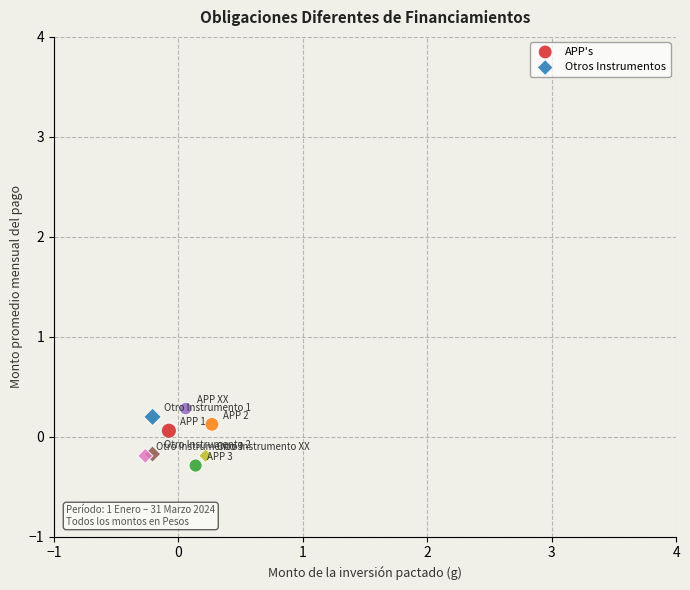

What are all the series names shown in the legend?

APP's, Otros Instrumentos